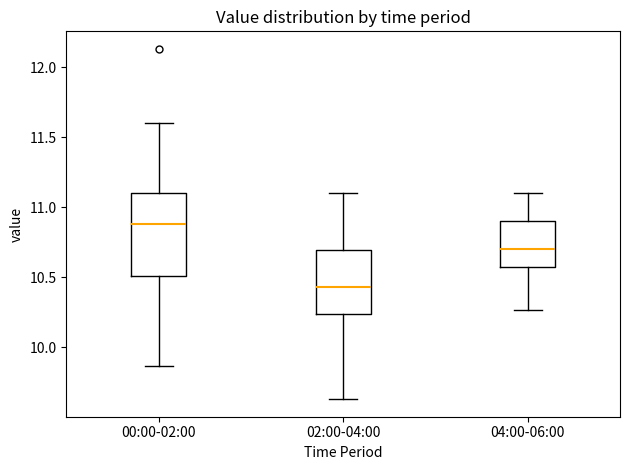

Which box's median line is the lowest?

02:00-04:00